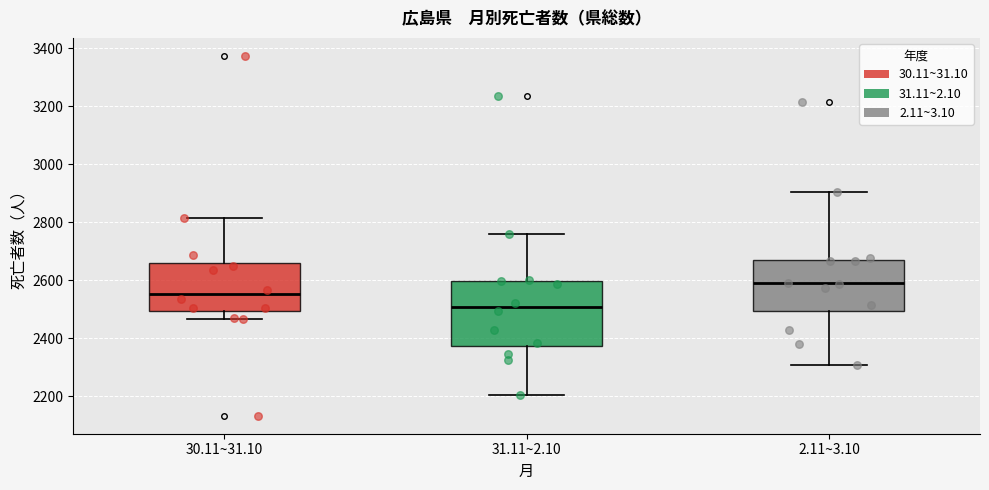

Where is the upper edge of the box for 30.11~31.10 on the y-axis? The values are not printed on the chart, so give them approximately, as read against the axis.

2660